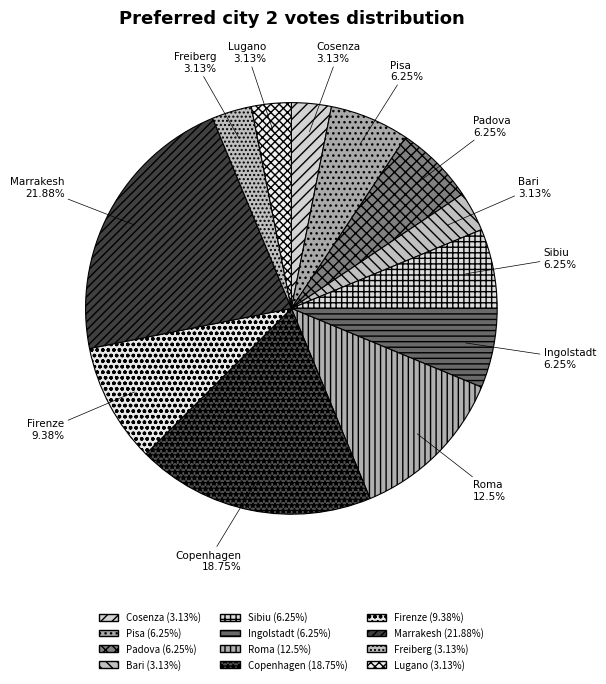

How many slices are in this pie chart?

12